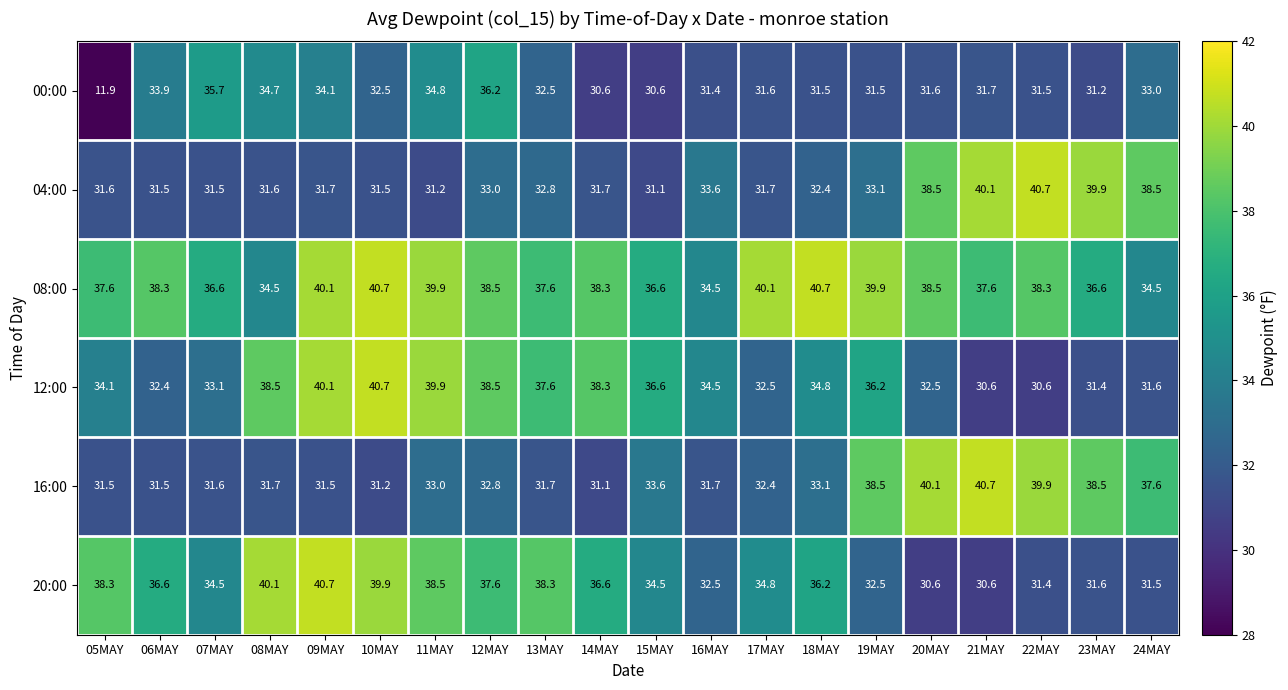

How many categories are shown in the chart?

20